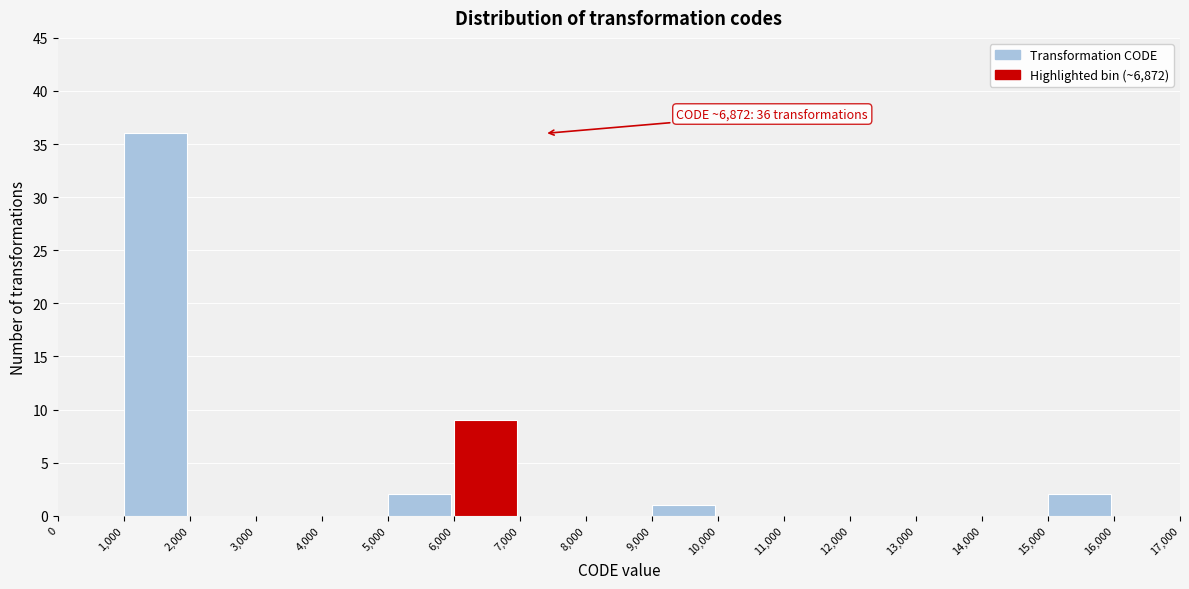

Which range on the x-axis has the tallest bar?

1,000 to 2,000